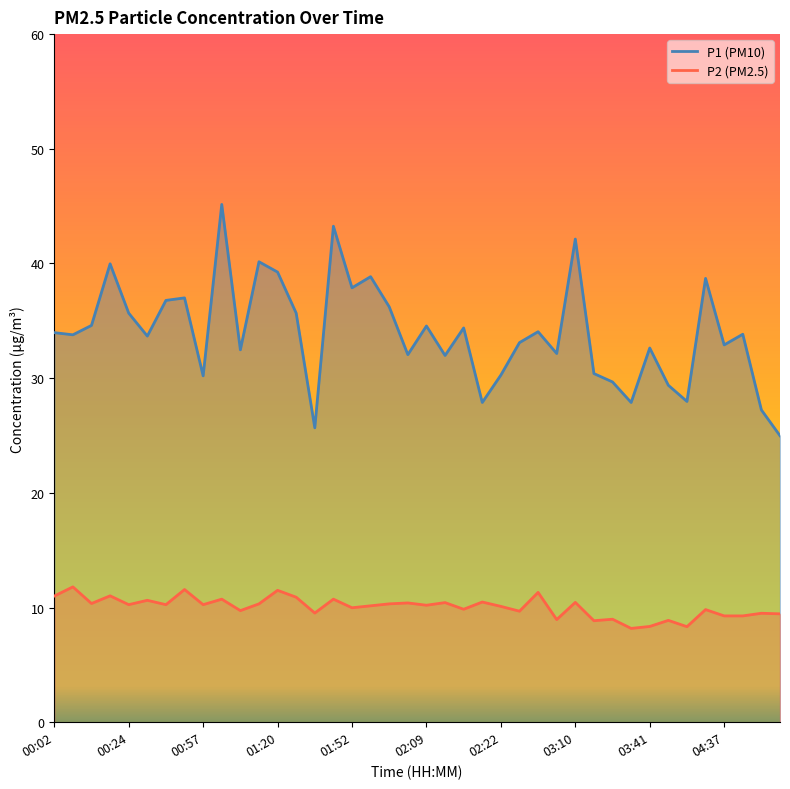

What is the difference between the P2 values at 01:55 and 03:30?

1.3